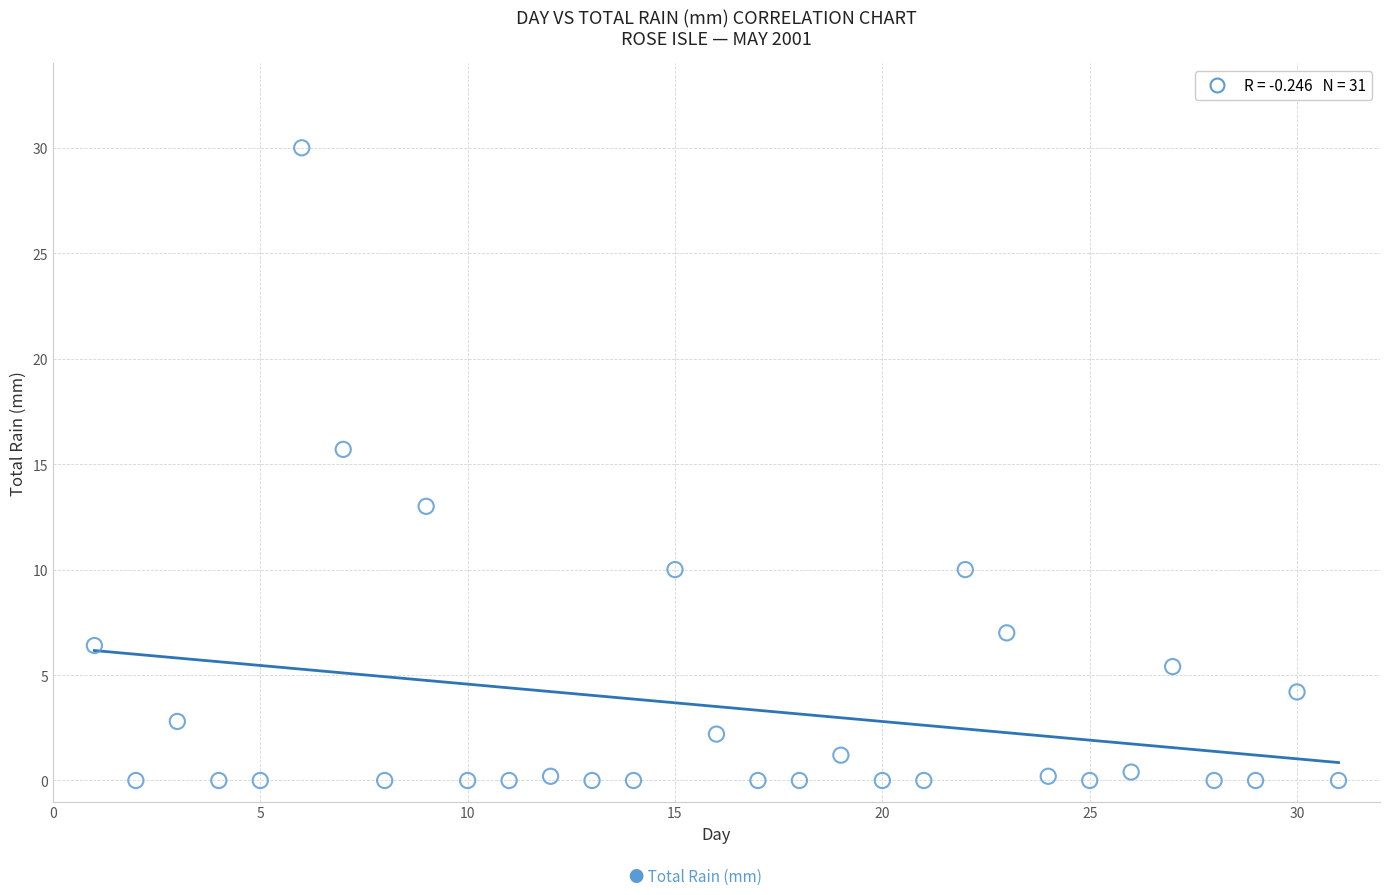

What Y value in the scatter plot is closest to 15?

15.7